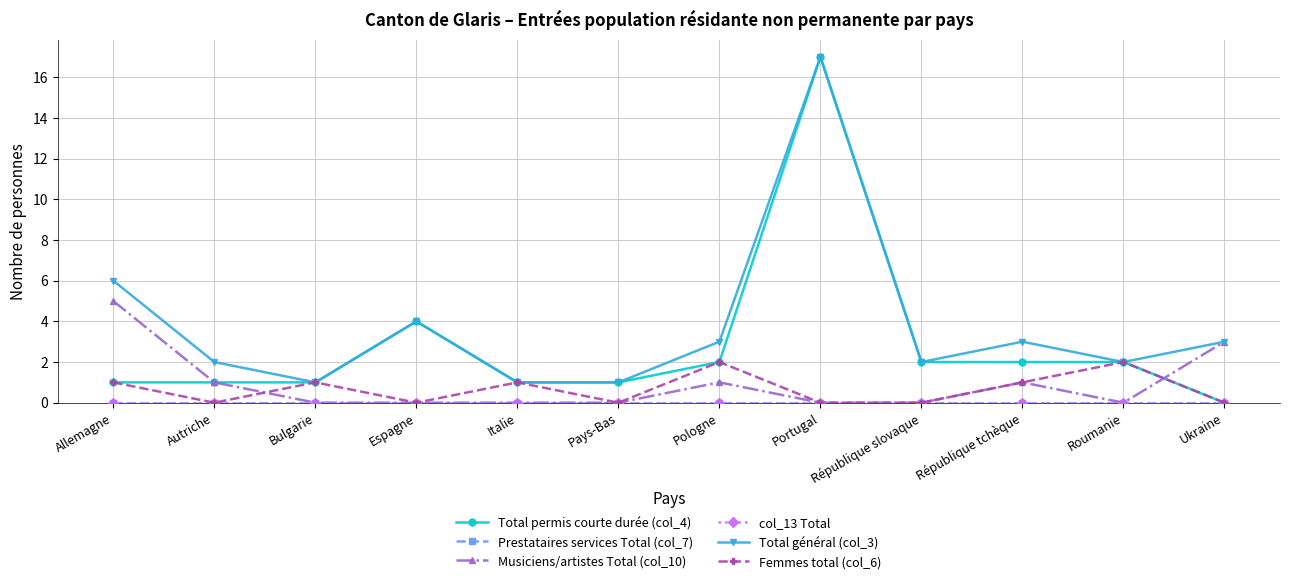

Which series has the widest spread of values?

Total permis courte durée (col_4)